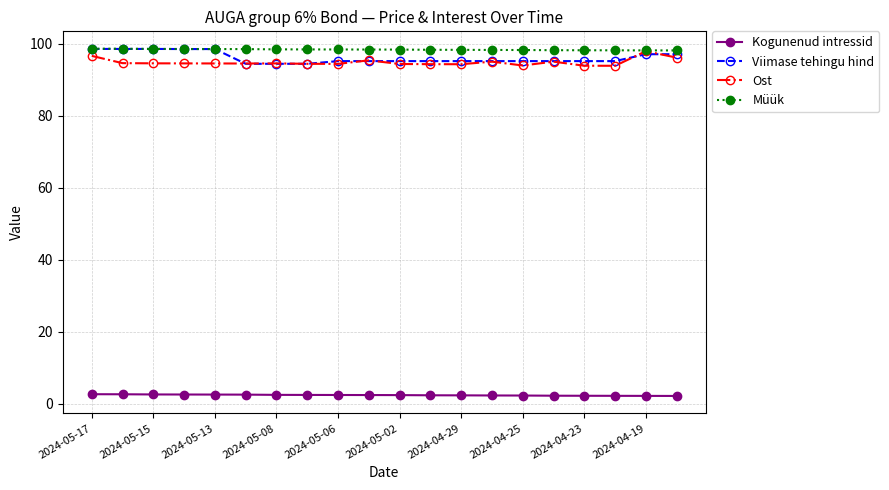

What is the difference between the maximum and minimum values in the Müük series?

0.5